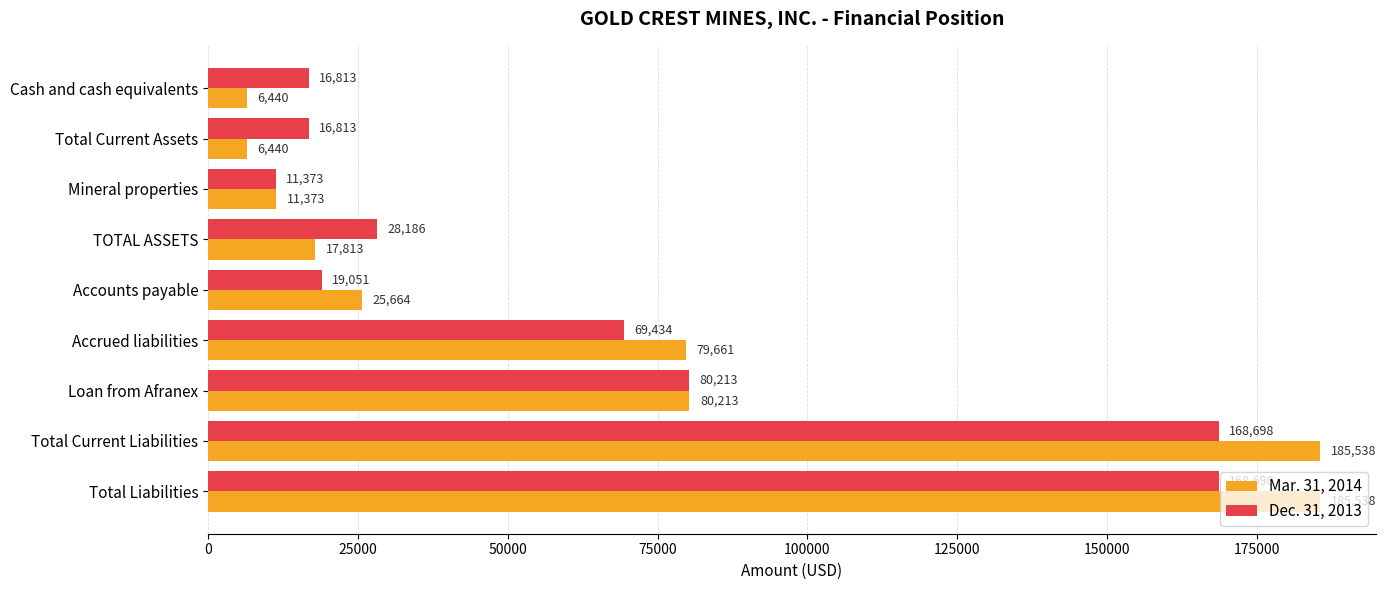

At how many categories does at least one series exceed 142304?

2